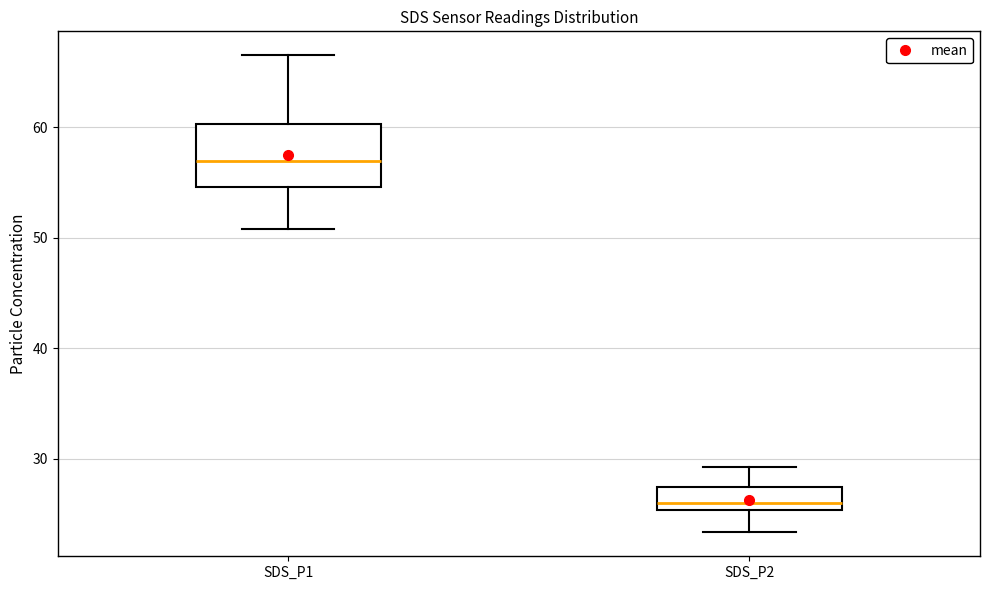

Reading left to right, read every box against the y-axis: the position of its median line, the range the box covers, and the ends of its whiskers. The values are not printed on the chart, so give them approximately, as read against the axis.

SDS_P1: median 57, box 55 to 60, whiskers 51 to 67
SDS_P2: median 26, box 25 to 27, whiskers 23 to 29